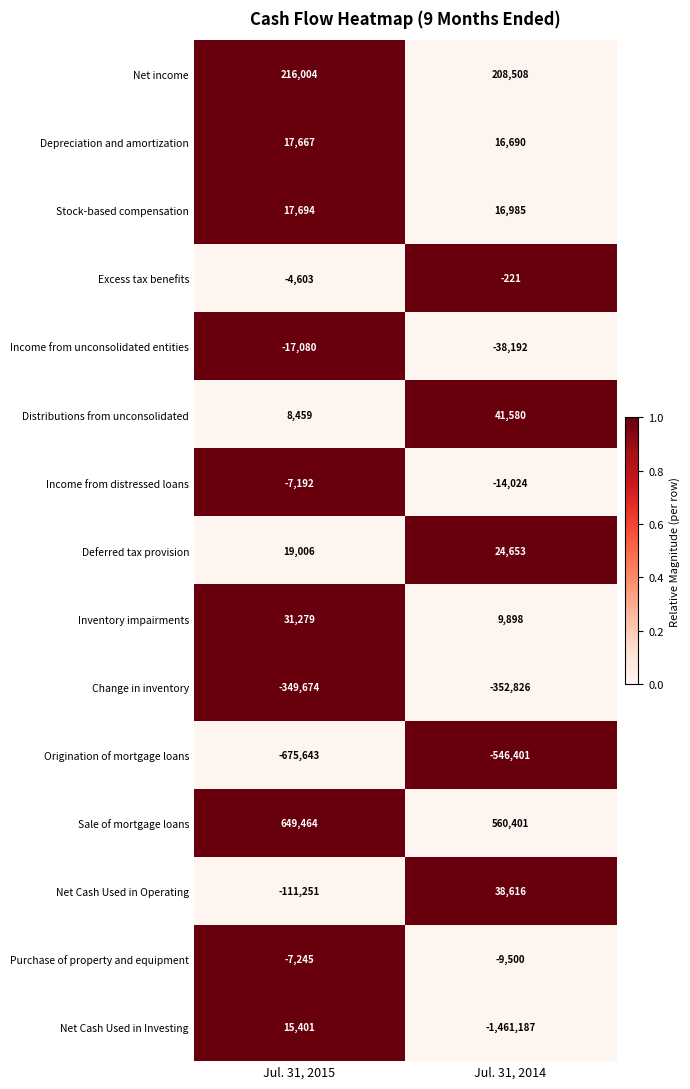

True or false: Net income has a value of 373757 at Jul. 31, 2015.

False